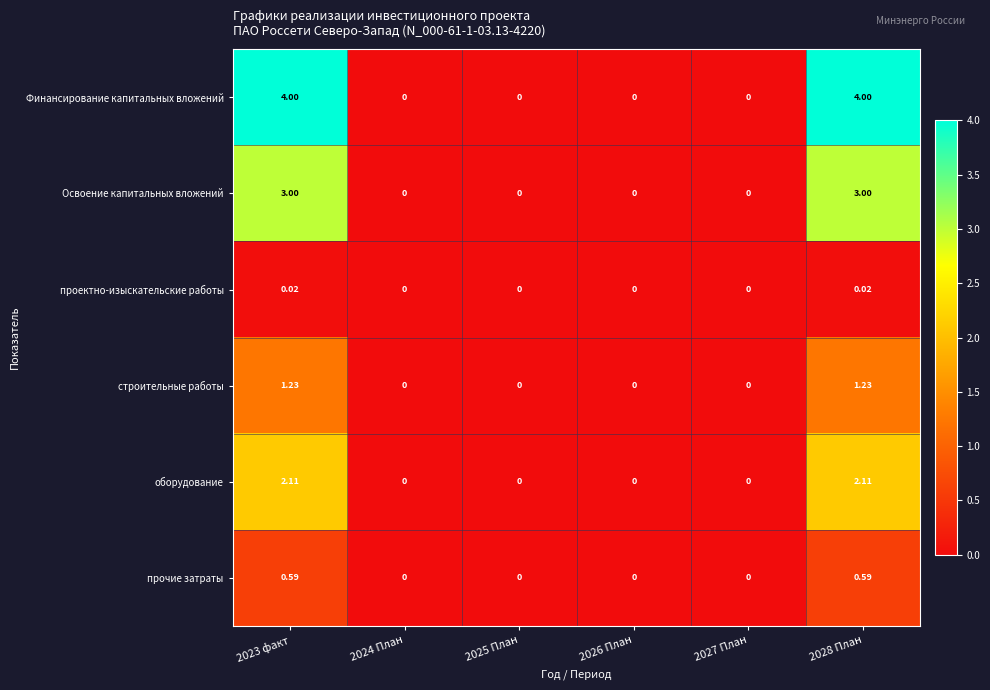

Which series has the largest total across all categories?

Финансирование капитальных вложений